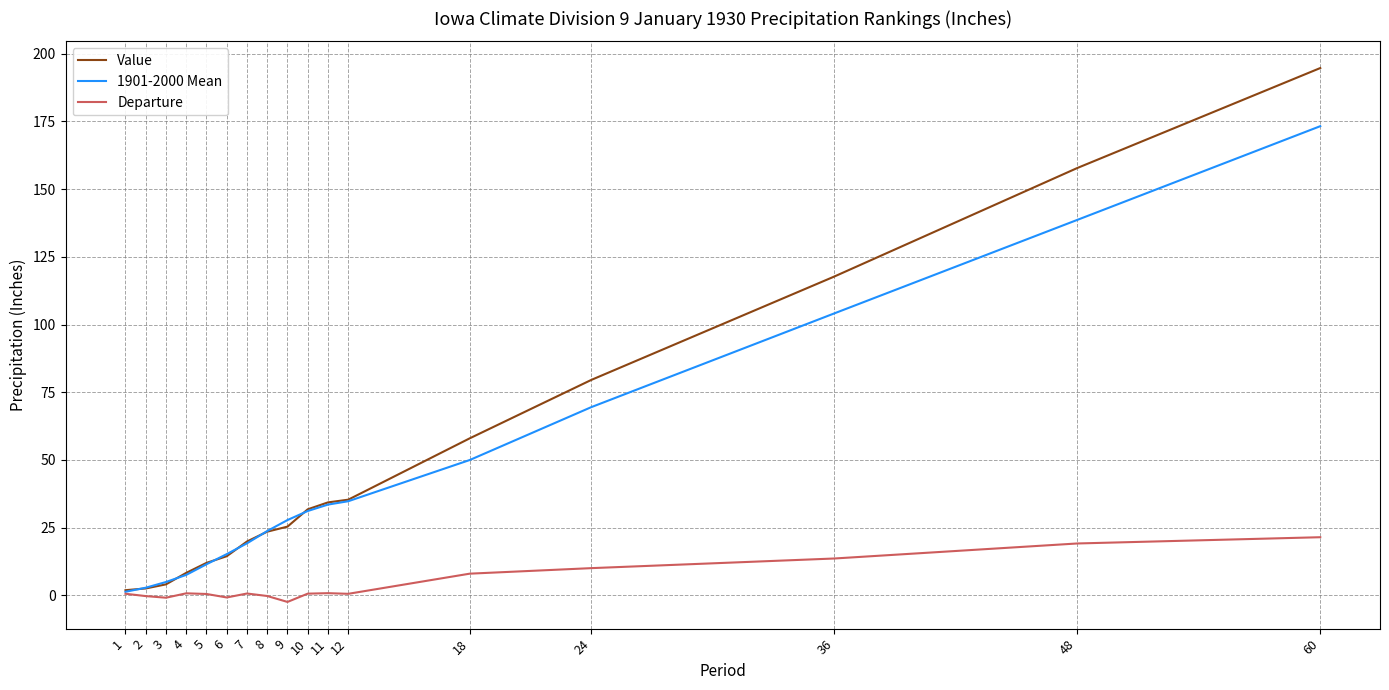

Which category has the highest value across all series?

60